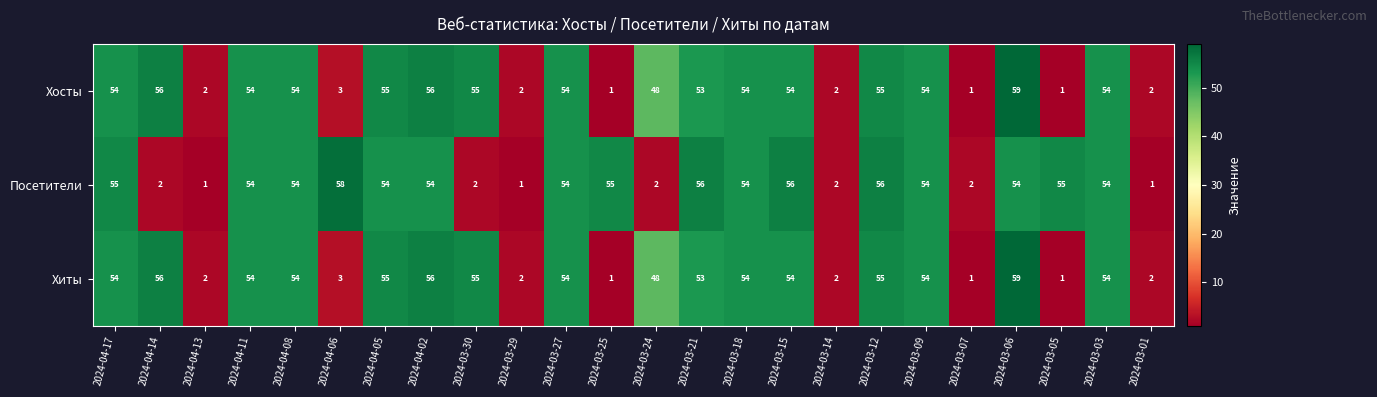

What is the sum of the Хиты values at 2024-04-06 and 2024-03-07?

4